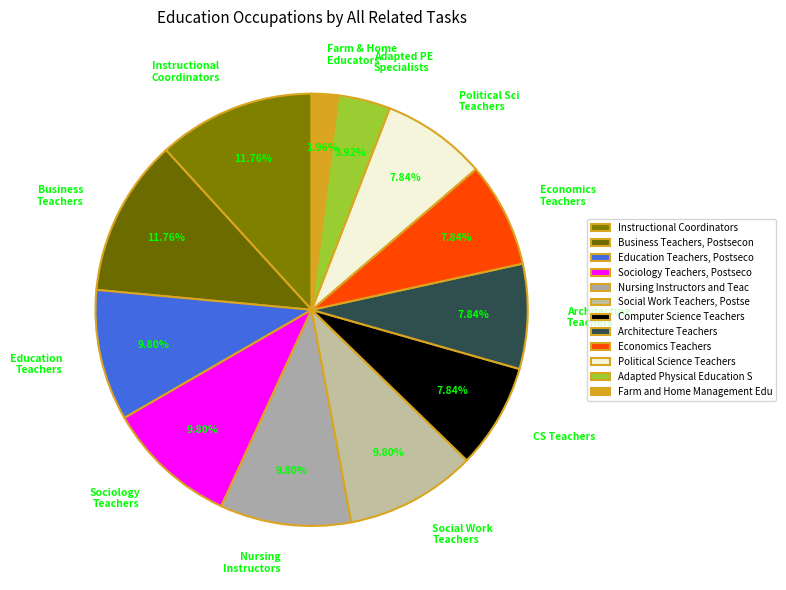

Is there a majority slice in this chart?

No